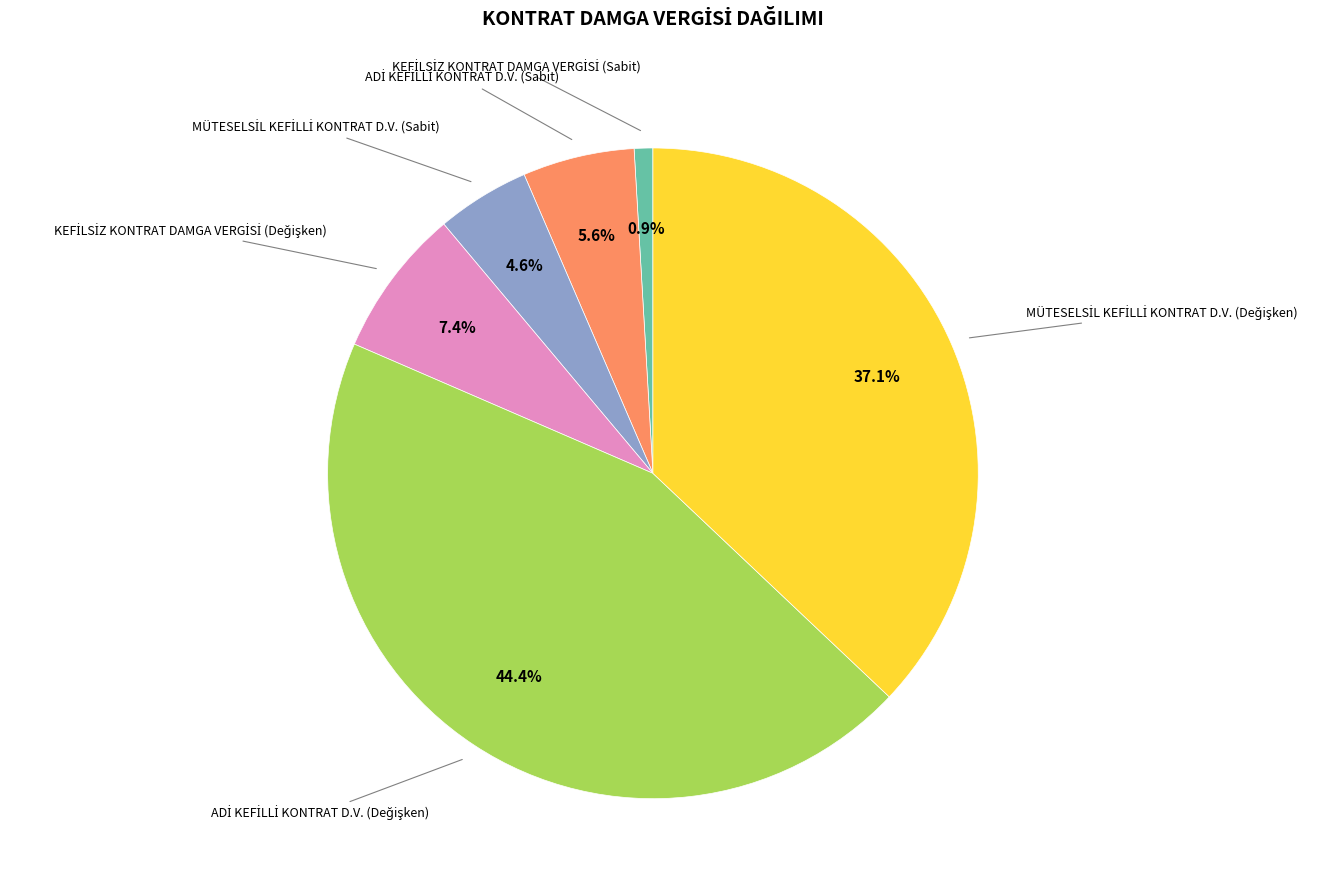

Does any single category account for the majority?

No